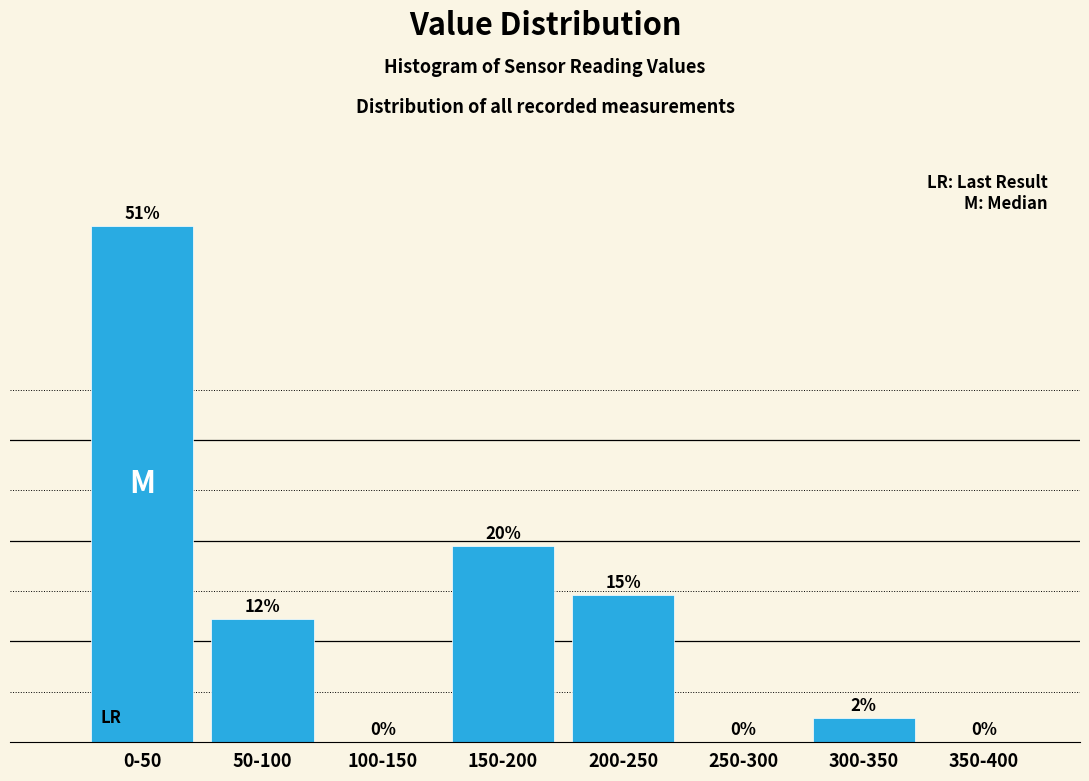

At which label is the value closest to 25?

150-200